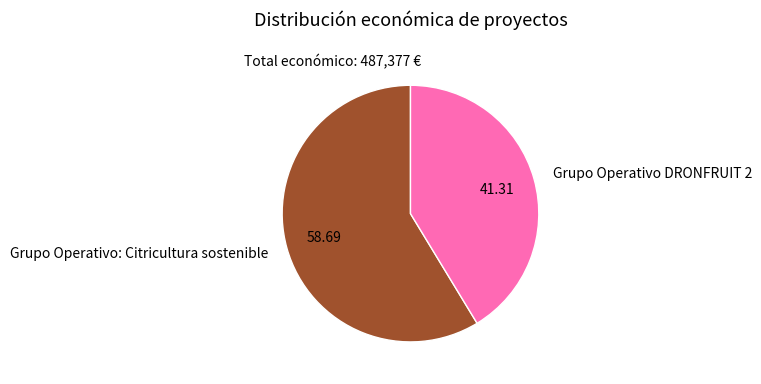

What is the majority slice?

Grupo Operativo: Citricultura sostenible